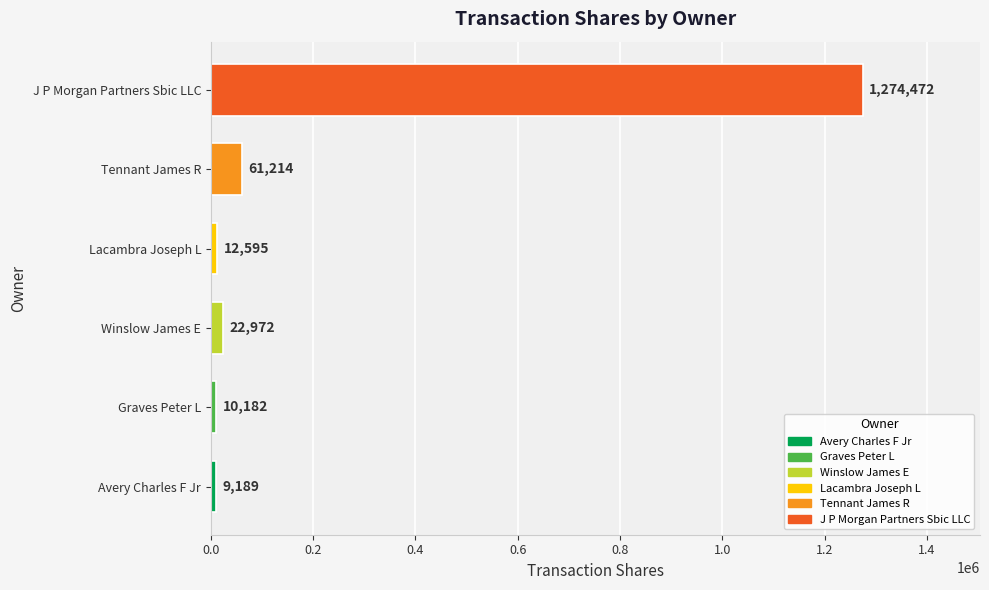

Does the chart contain any negative values?

No